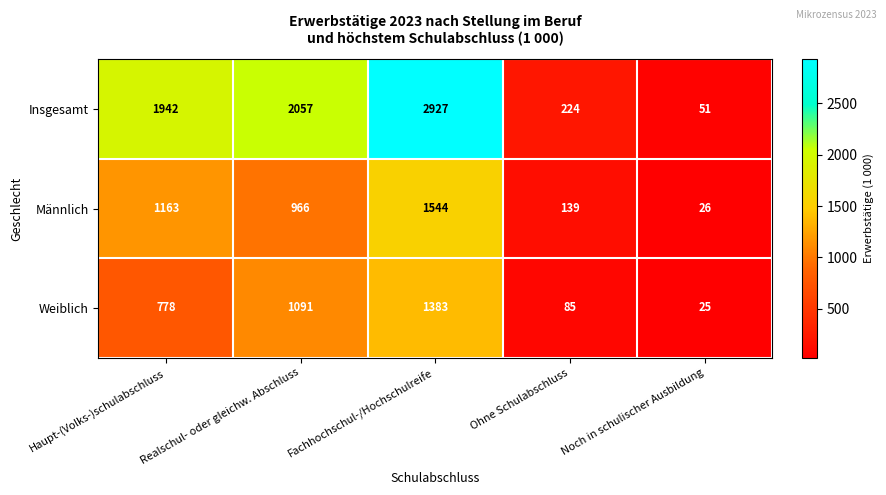

Rank the series at Haupt-(Volks-)schulabschluss from highest to lowest value.

Insgesamt, Männlich, Weiblich